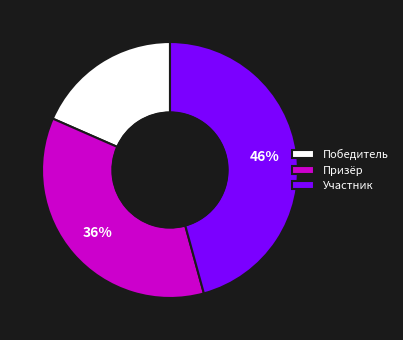

To the nearest percent, what percentage of the pie is Призёр?

36%